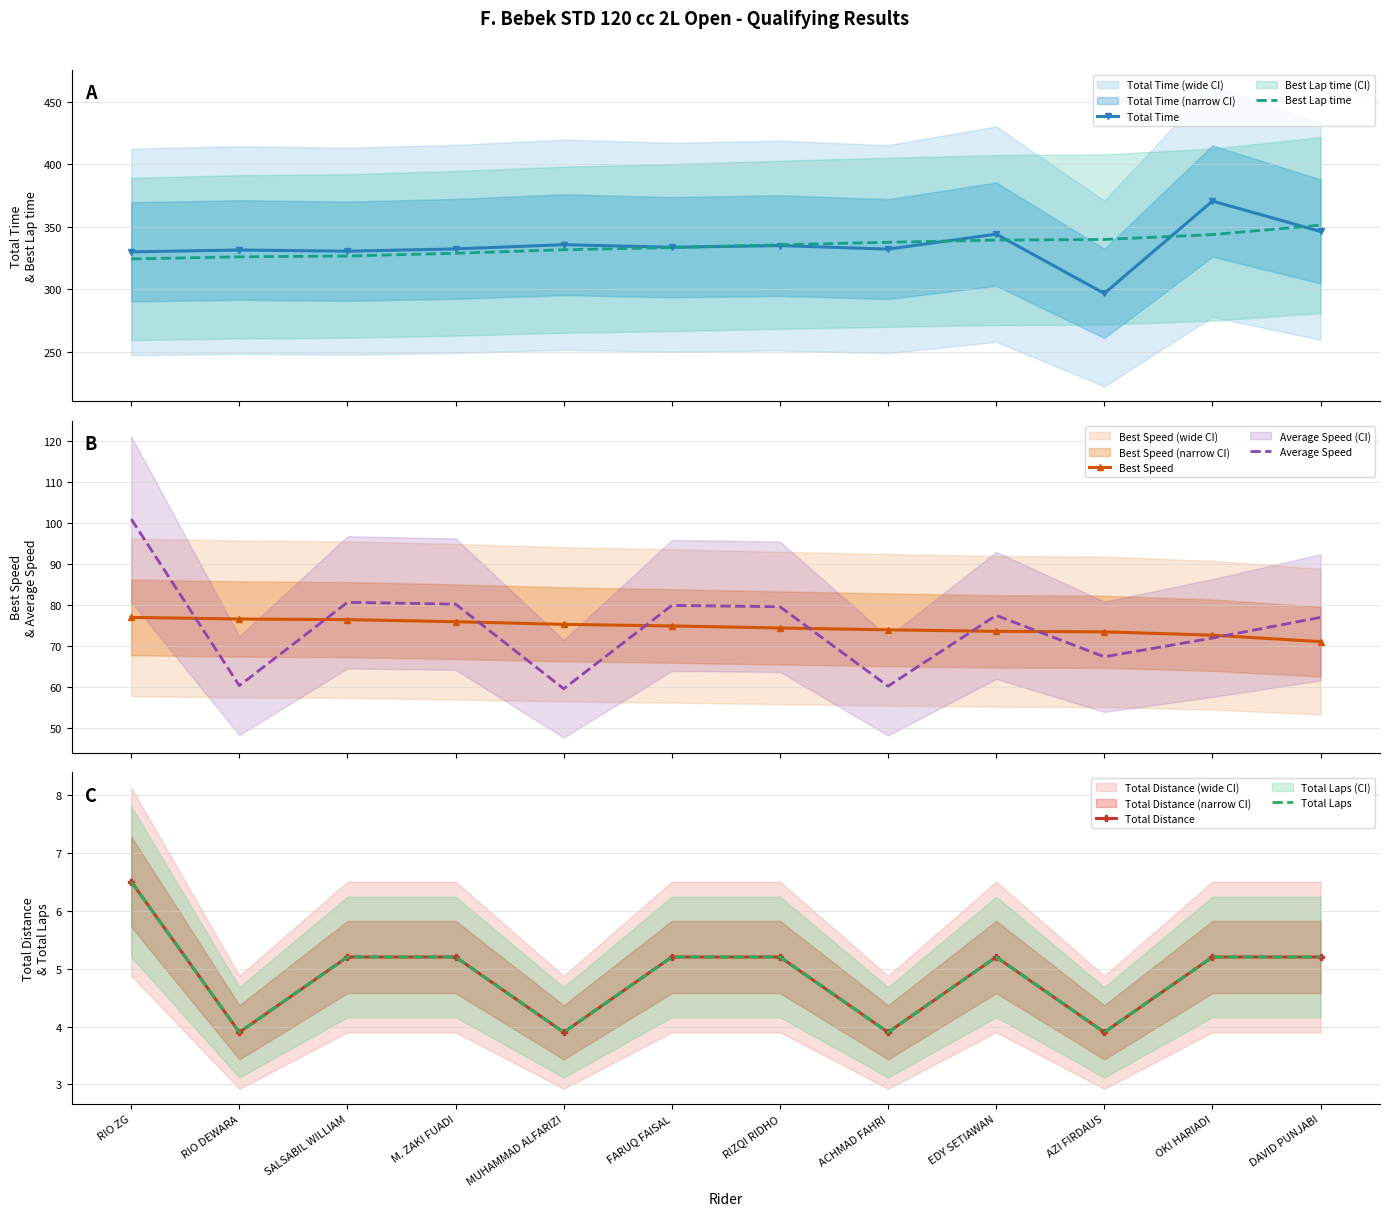

Reading right to left, transcribe all the data shown in this chart.

Total Time: 346.3	370.6	296.8	344.1	332.2	335.0	333.7	335.7	332.4	330.5	331.5	330.0
Best Lap time: 351.3	343.8	339.9	339.4	337.7	335.7	333.4	331.7	328.9	326.7	326.0	324.4
Best Speed: 71.1	72.6	73.5	73.6	74.0	74.4	74.9	75.3	75.9	76.4	76.6	77.0
Average Speed: 77.0	71.9	67.4	77.5	60.2	79.6	79.9	59.6	80.2	80.7	60.3	101.0
Total Distance: 5.2	5.2	3.9	5.2	3.9	5.2	5.2	3.9	5.2	5.2	3.9	6.5
Total Laps: 5.2	5.2	3.9	5.2	3.9	5.2	5.2	3.9	5.2	5.2	3.9	6.5